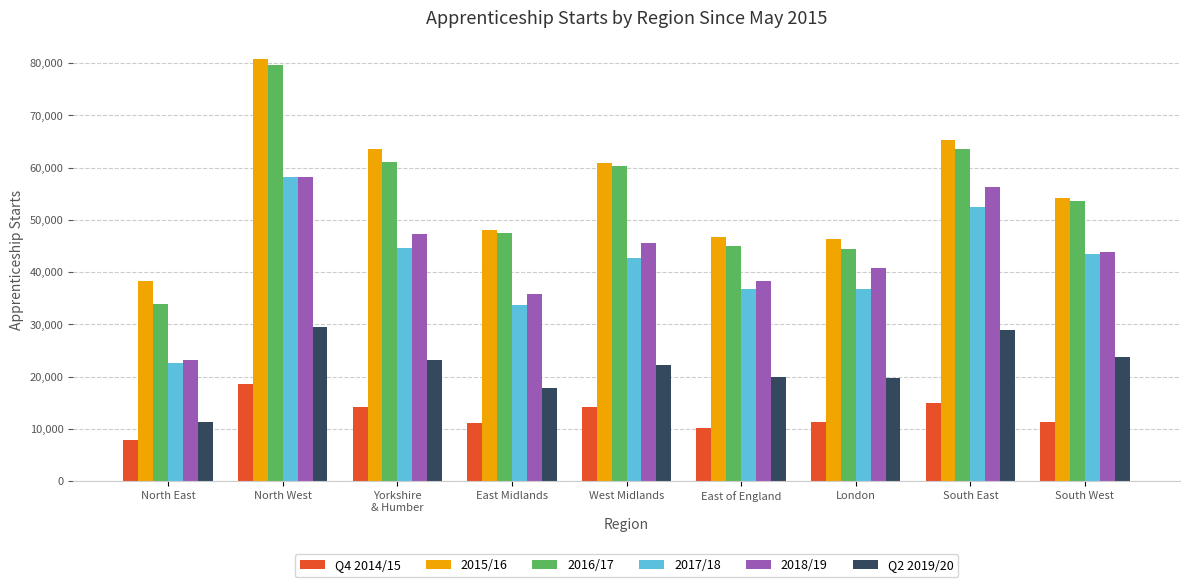

At which label is 2015/16 closest to 59515?

West Midlands